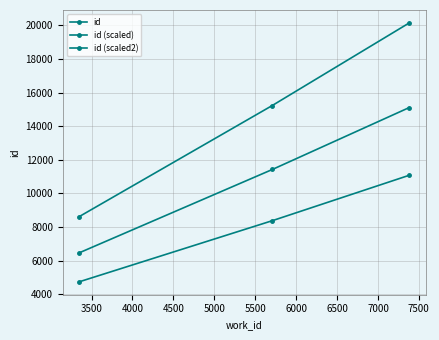

Is this an area chart (filled region under the line)?

No